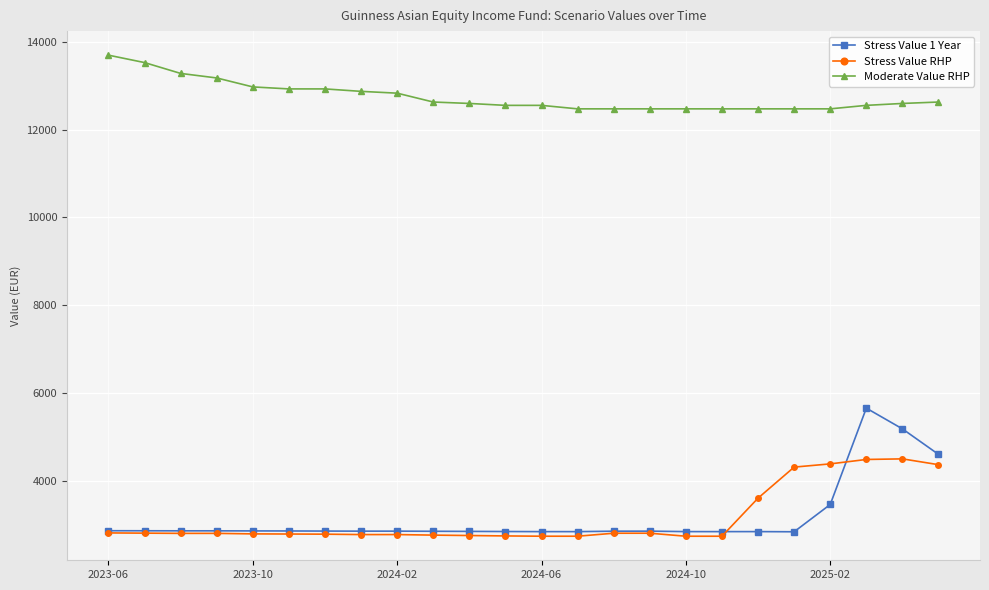

What is the highest value of the Stress Value 1 Year series?

5660.4